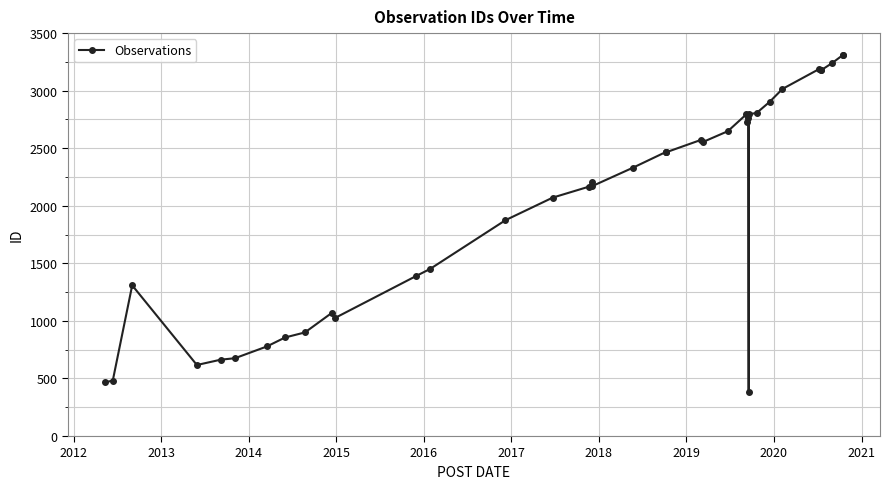

How many lines are shown in the chart?

1